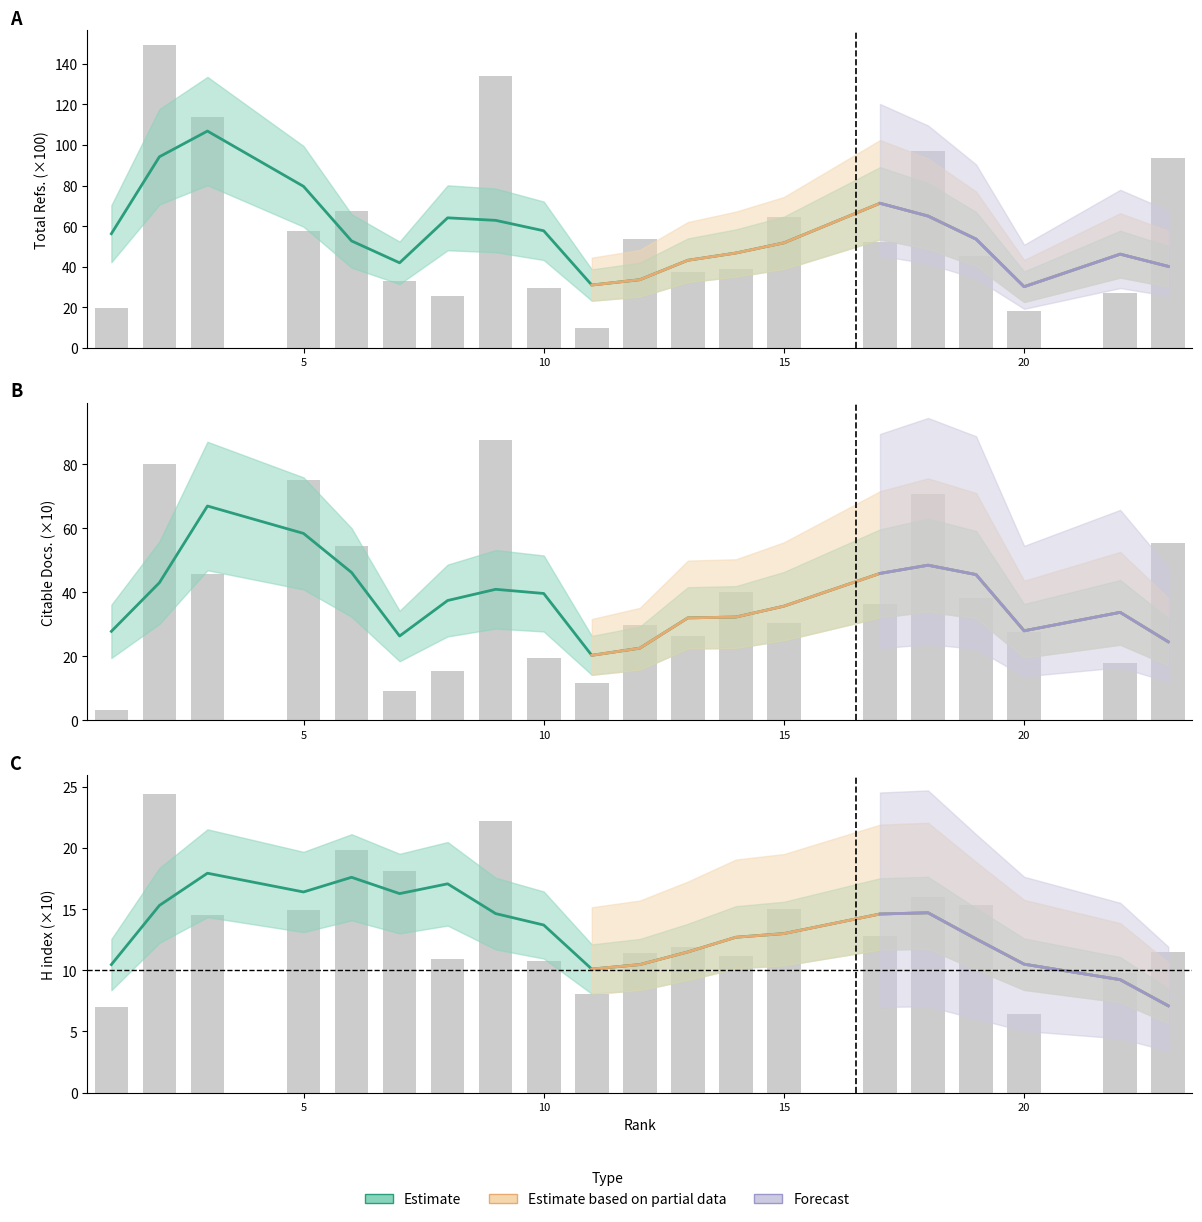

How many data points in Citable Docs. (3years) are less than 36?

10